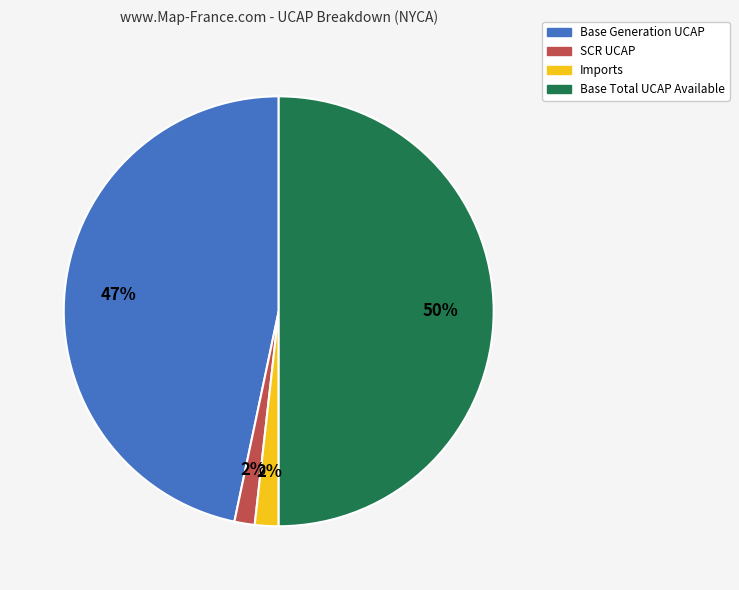

Between Base Total UCAP Available and Imports, which is larger?

Base Total UCAP Available